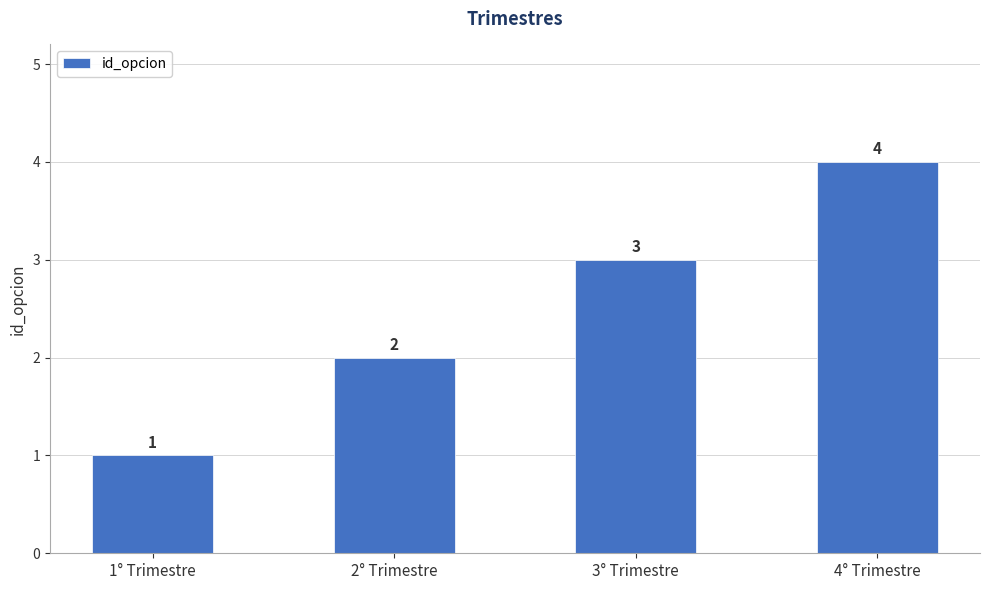

What is the sum of the values at 2° Trimestre and 1° Trimestre?

3